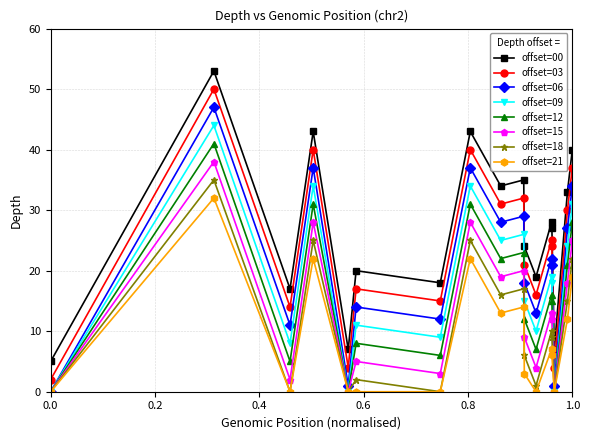

True or false: offset=03 and offset=18 cross at least once.

False